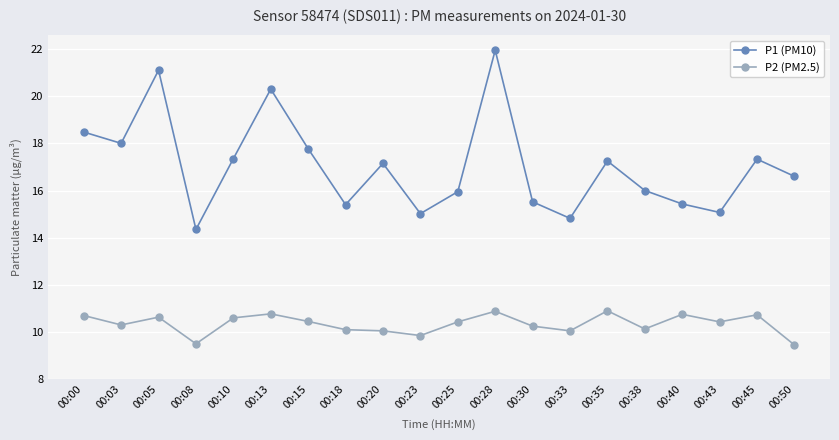

Which series has the largest range (max minus min)?

P1 (PM10)